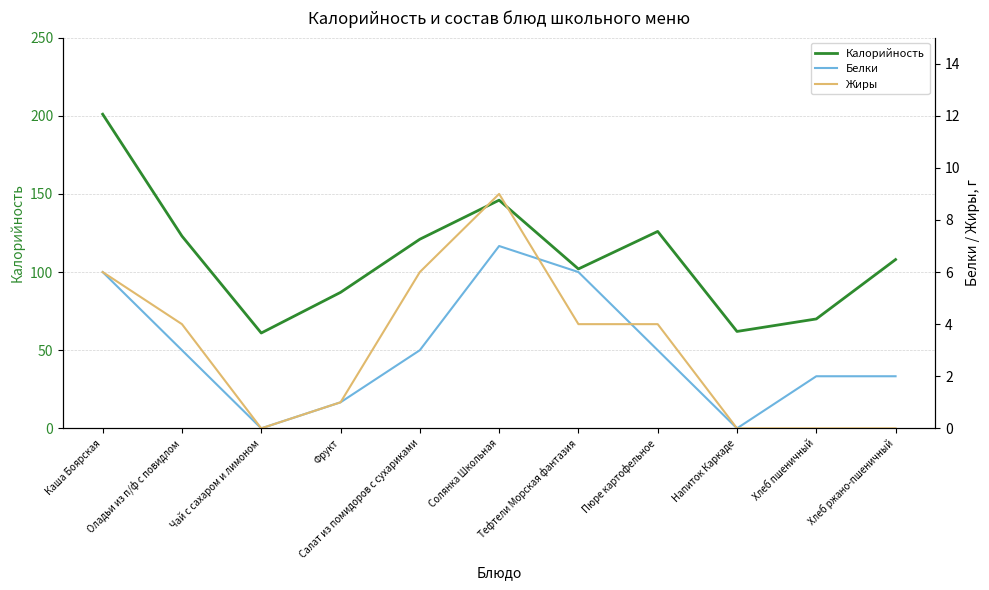

True or false: Белки has a value of 6 at Каша Боярская.

True